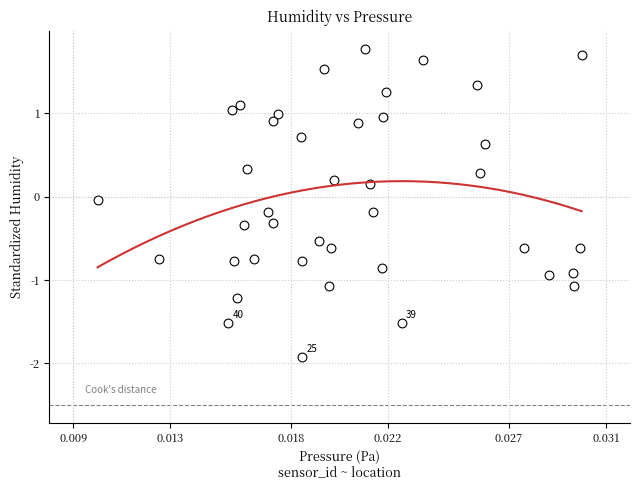

What is the range of Y values (max minus min)?

3.7